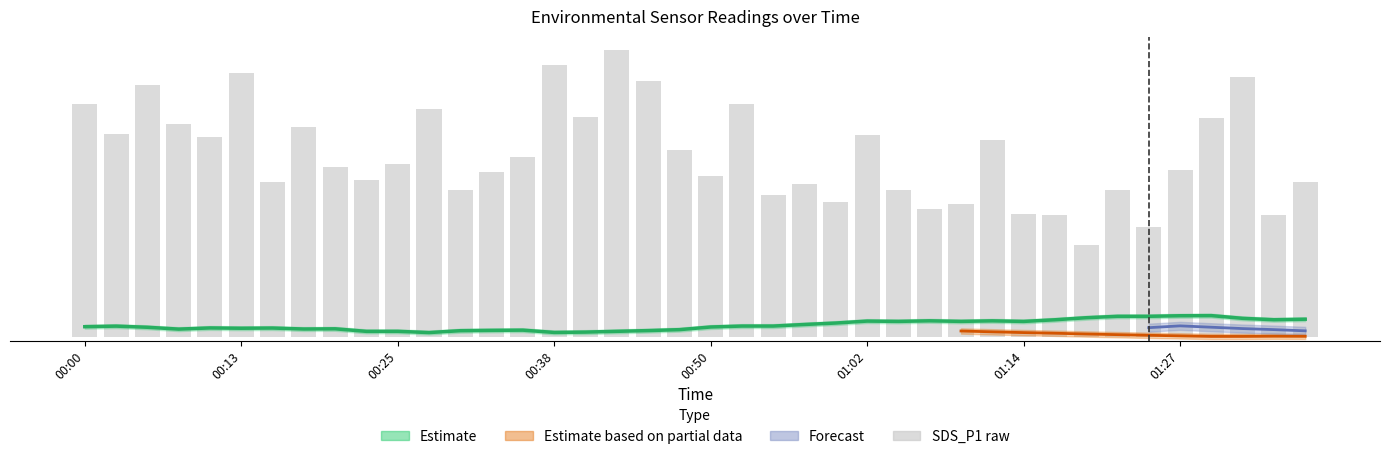

What is the difference between the maximum and second lowest values?

26.5